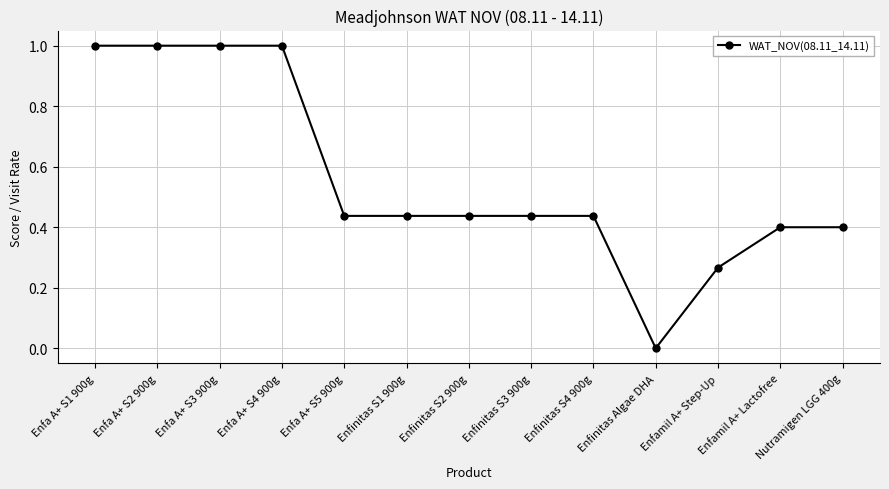

What is the label of the 3rd point from the right?

Enfamil A+ Step-Up